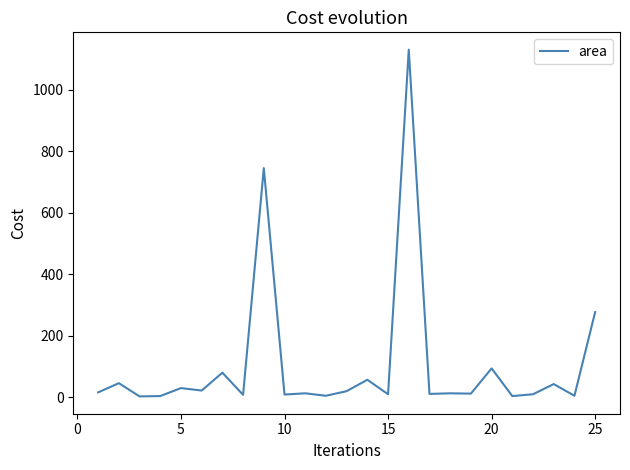

What is the maximum value shown in the chart?

1130